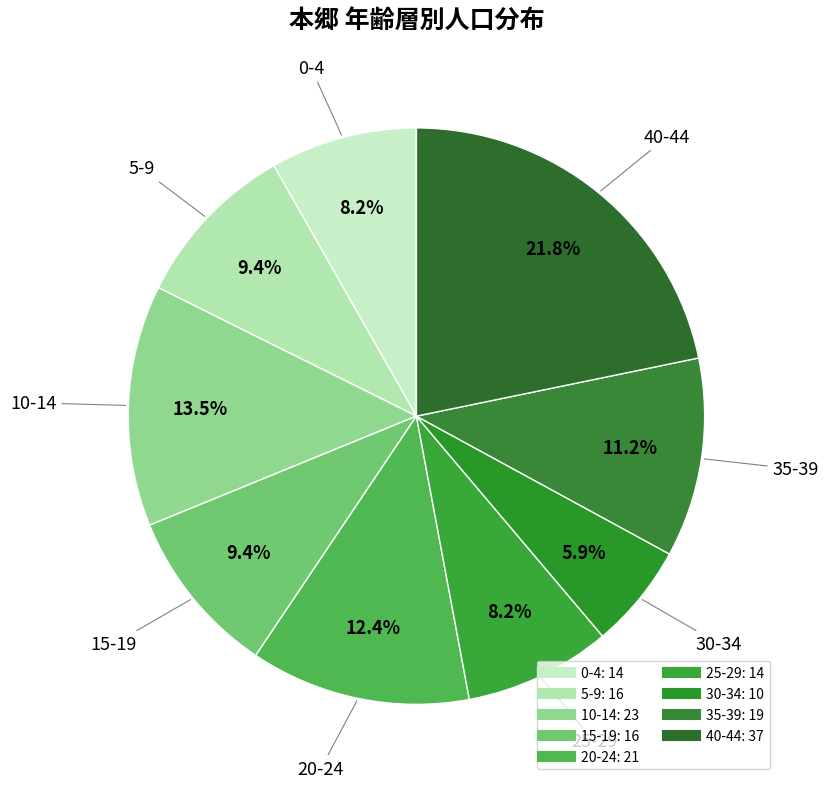

How many slices are in this pie chart?

9